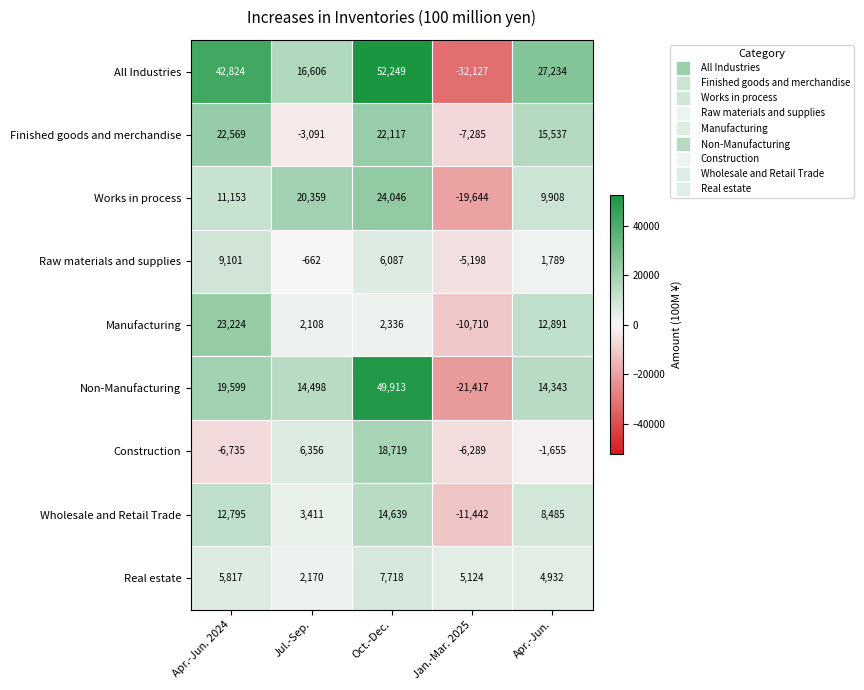

What is the difference between the Finished goods and merchandise values at Jan.-Mar. 2025 and Jul.-Sep.?

4194